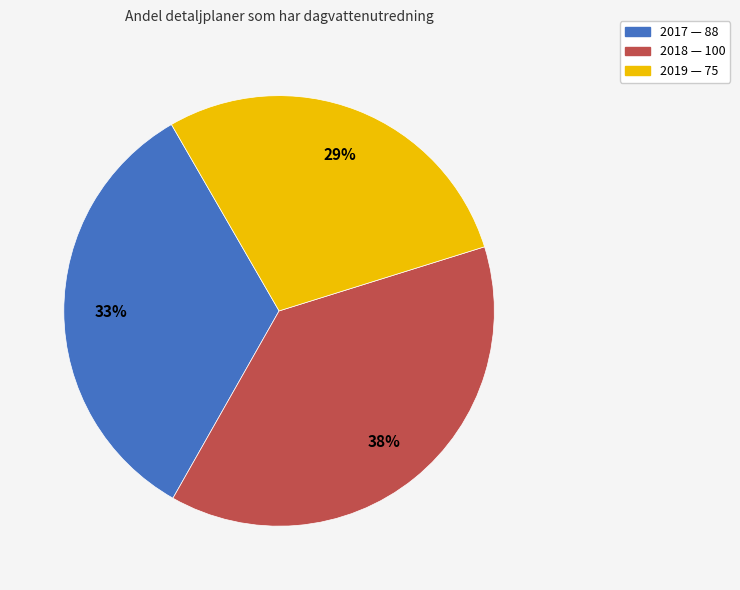

Is there a majority slice in this chart?

No